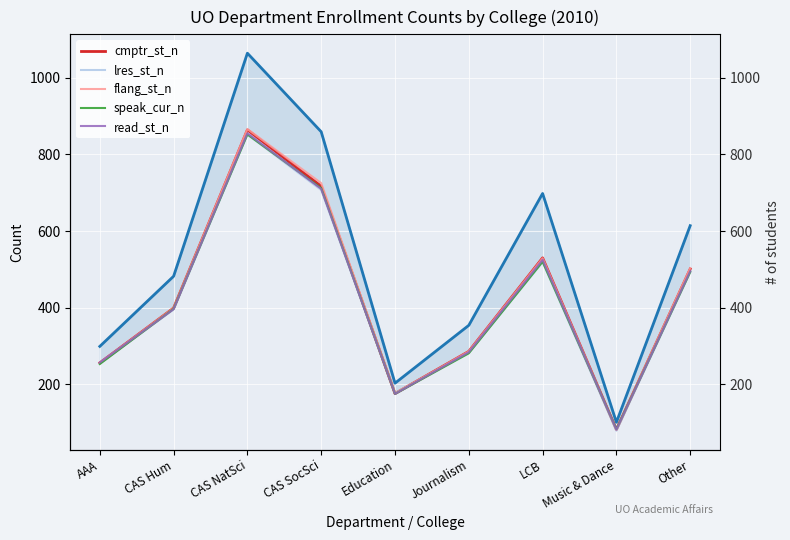

Where does the cmptr_st_n series first go above 399?

CAS NatSci